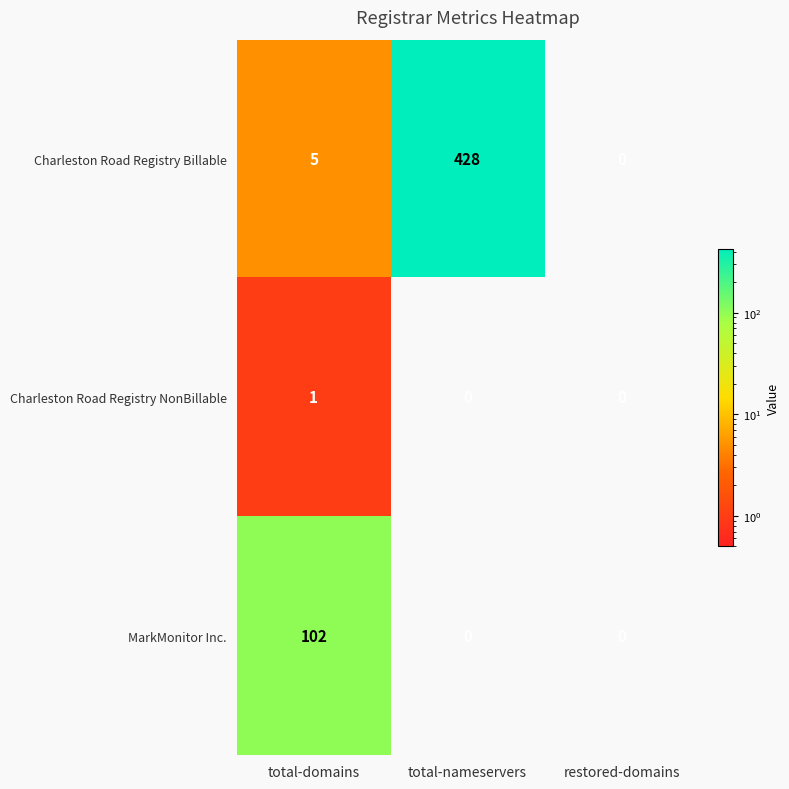

What is the spread (max minus min) of values at total-nameservers?

428